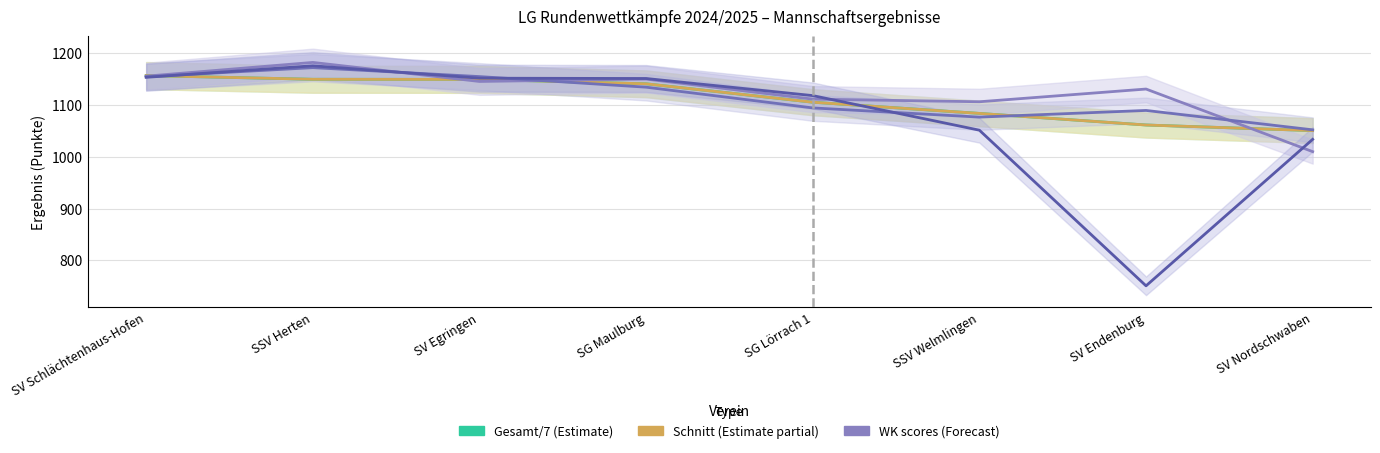

What is the label of the 2nd point from the right?

SV Endenburg